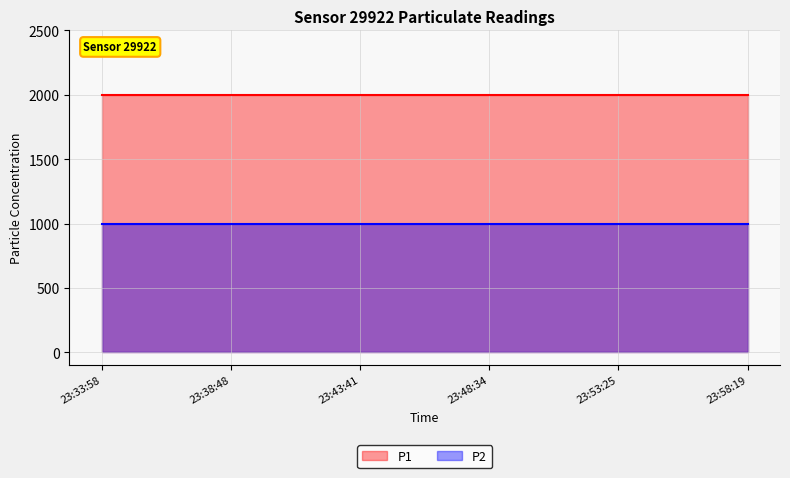

True or false: P1 and P2 intersect in this chart.

False